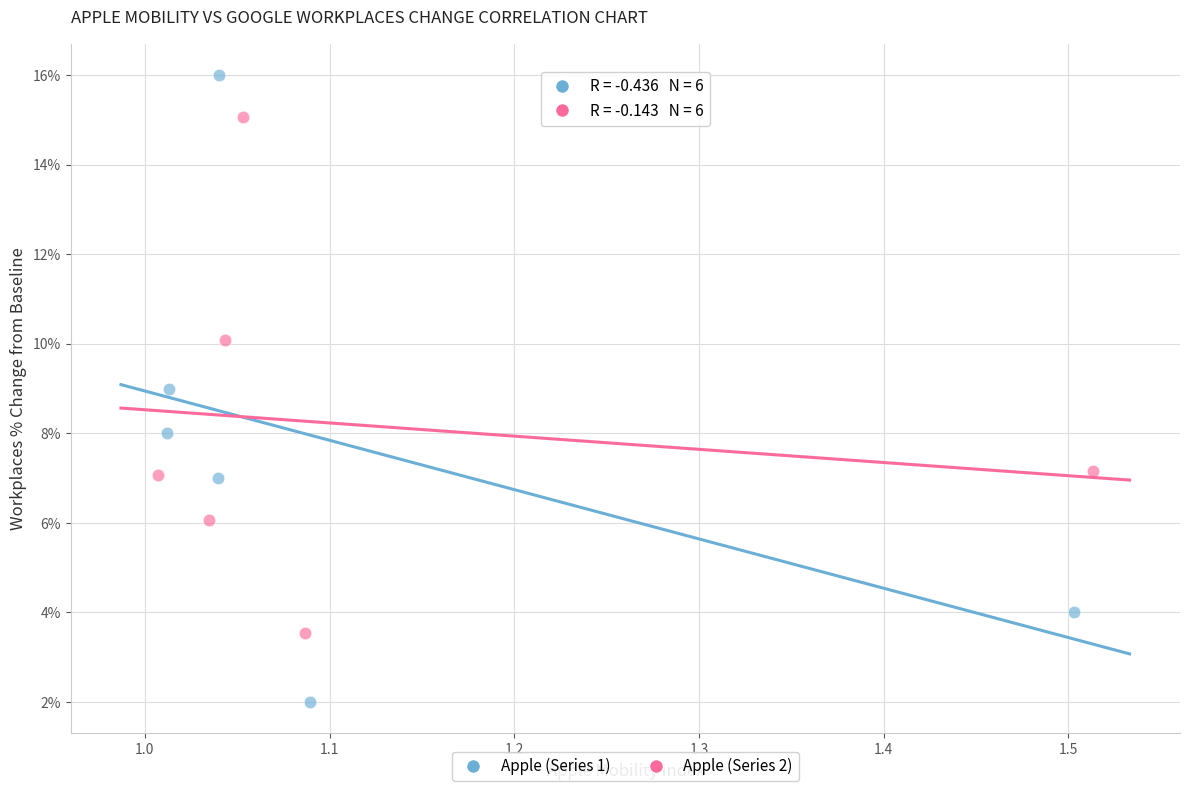

Which series has the largest Y range (max minus min)?

Apple (Series 1)